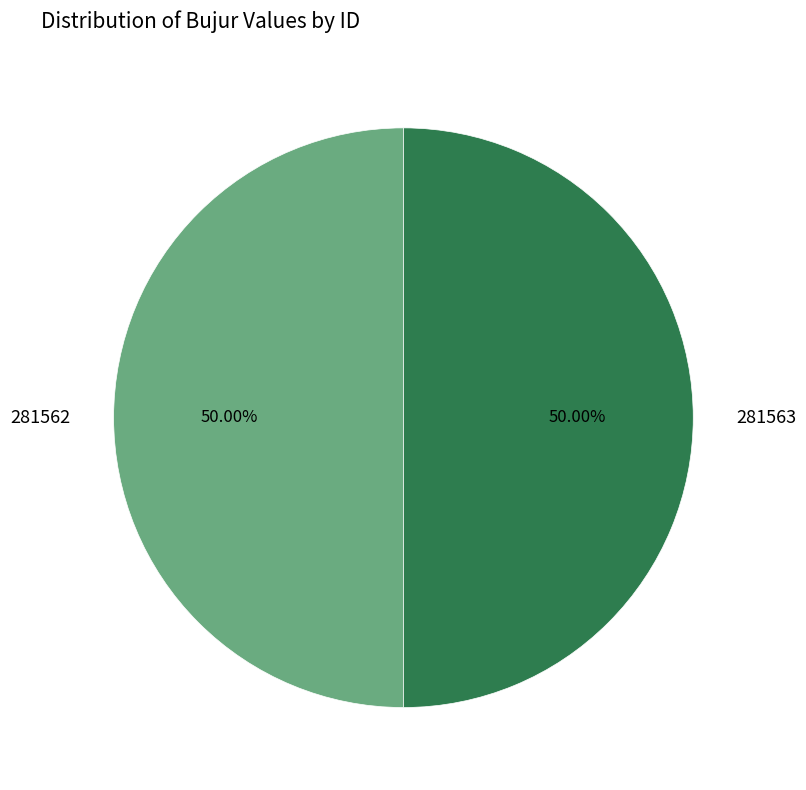

What percentage is the 281562 slice, to the nearest percent?

50%